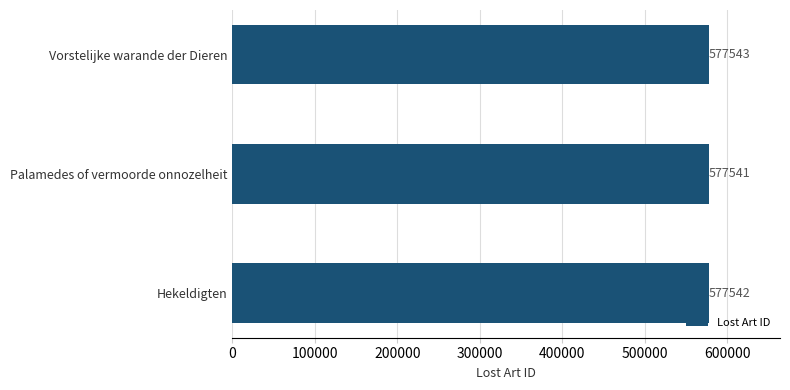

What is the maximum value shown in the chart?

577543